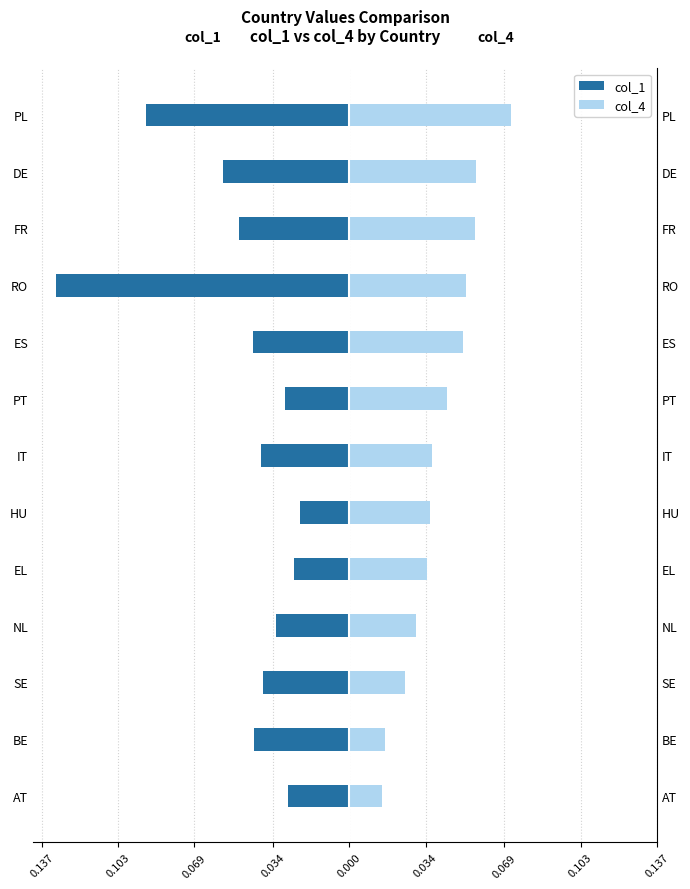

The col_4 series shows 0.0 at PT. True or false?

True